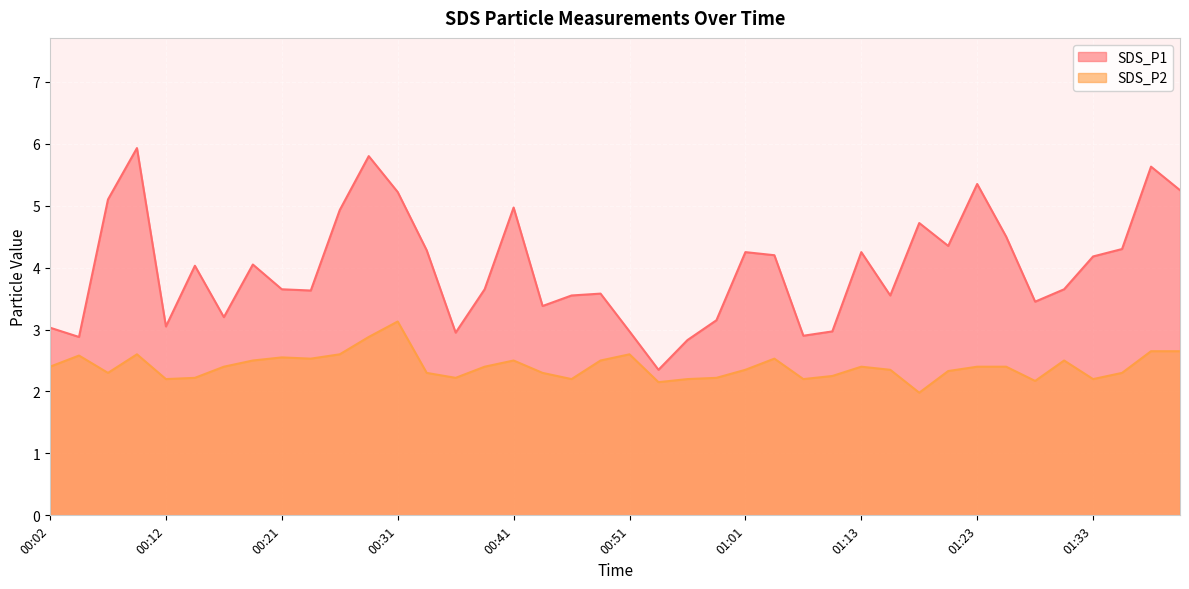

What is the difference between the maximum and second lowest values in the SDS_P2 series?

1.0